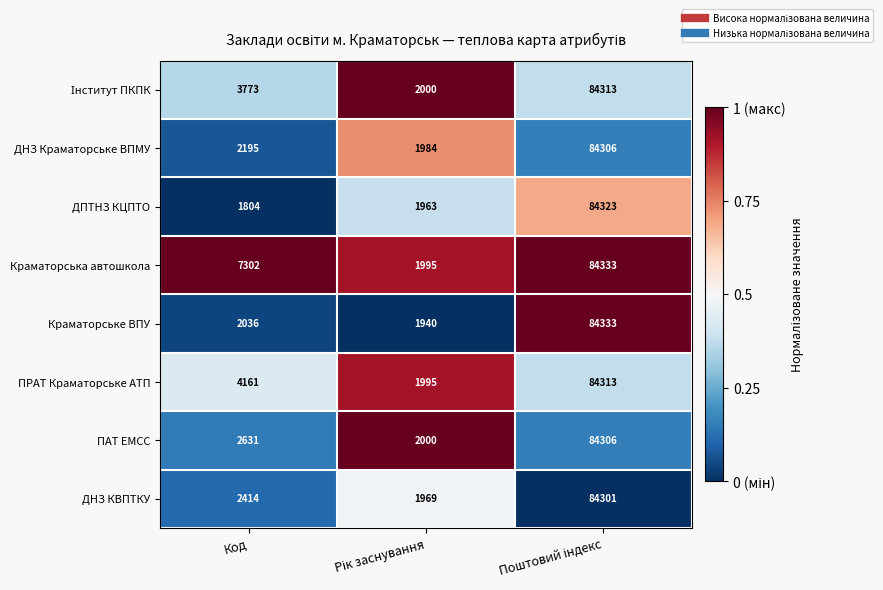

What is the spread (max minus min) of values at Код?

5498